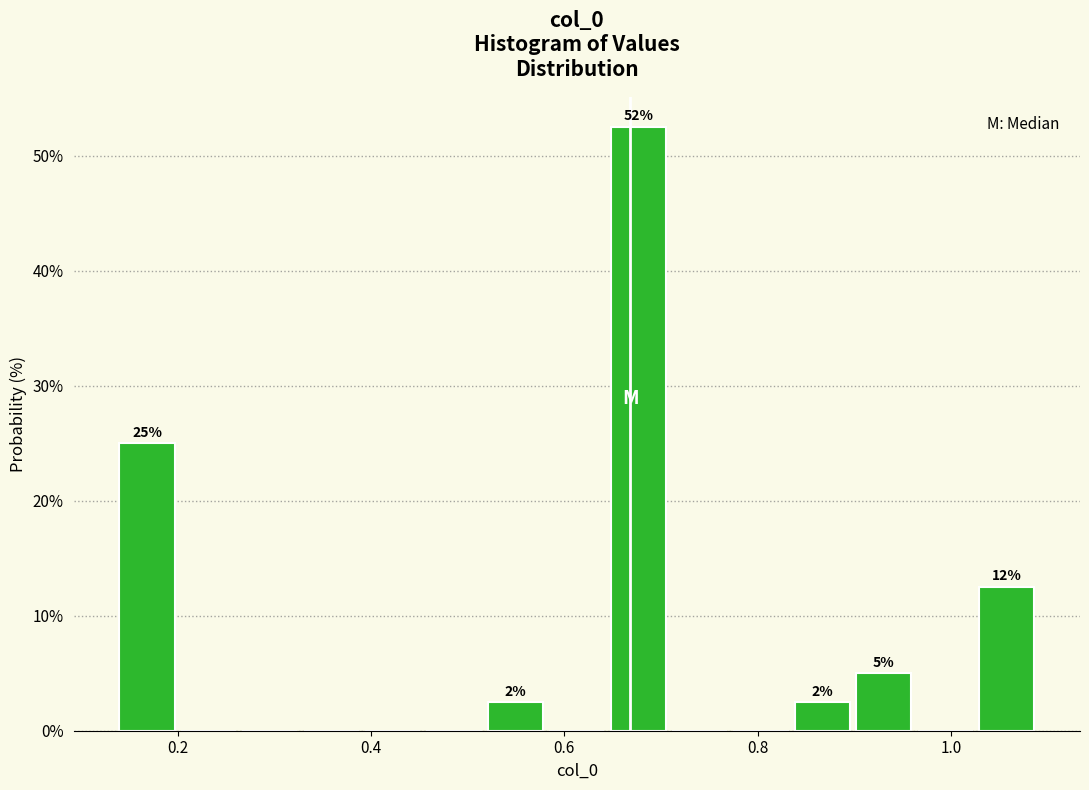

Read against the x-axis, roughly where is the centre of the tallest bar?

0.68